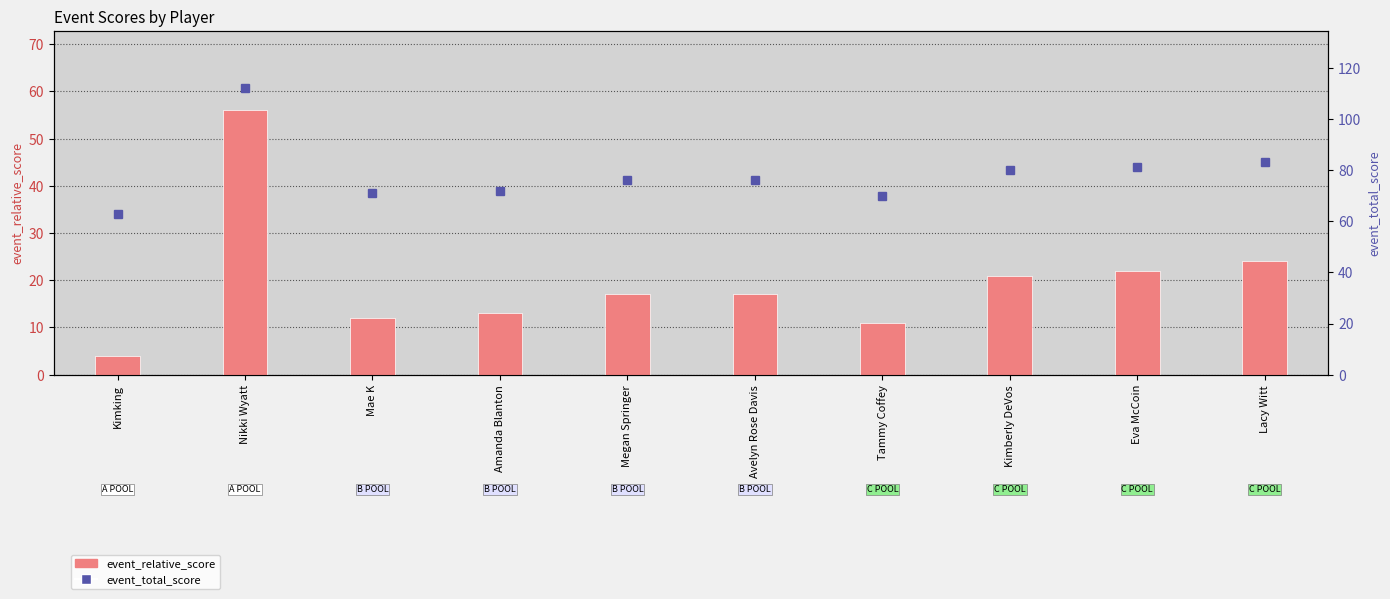

What value does the event_total_score series have at Mae K?

71